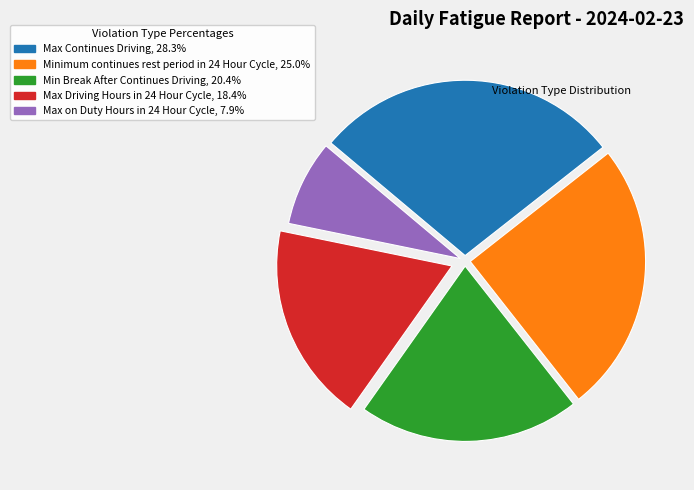

True or false: Max on Duty Hours in 24 Hour Cycle accounts for 1% of the total.

False